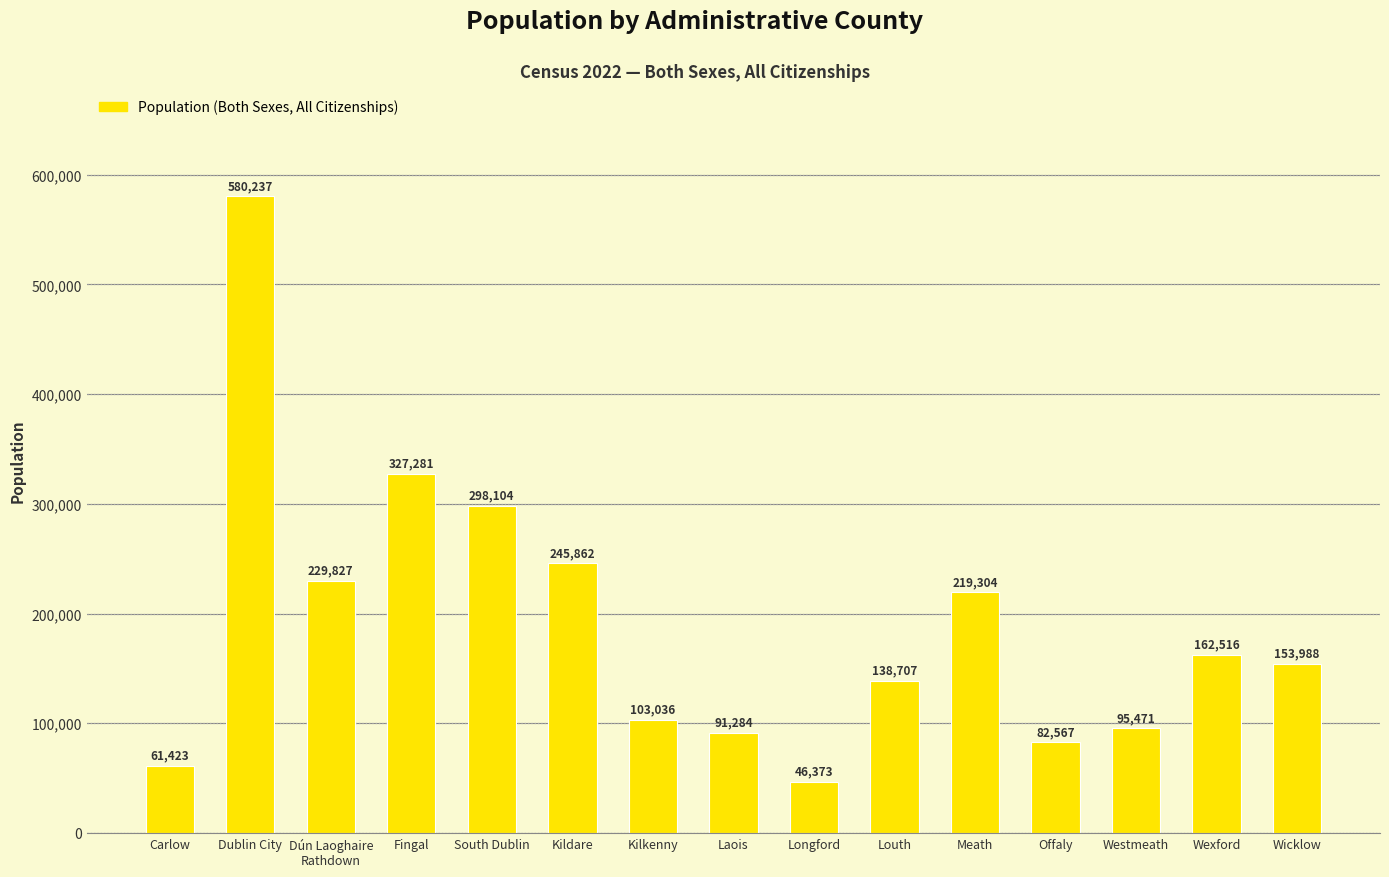

Reading right to left, what are all the values shown in this chart?

Wicklow=153988	Wexford=162516	Westmeath=95471	Offaly=82567	Meath=219304	Louth=138707	Longford=46373	Laois=91284	Kilkenny=103036	Kildare=245862	South Dublin=298104	Fingal=327281	Dún Laoghaire
Rathdown=229827	Dublin City=580237	Carlow=61423